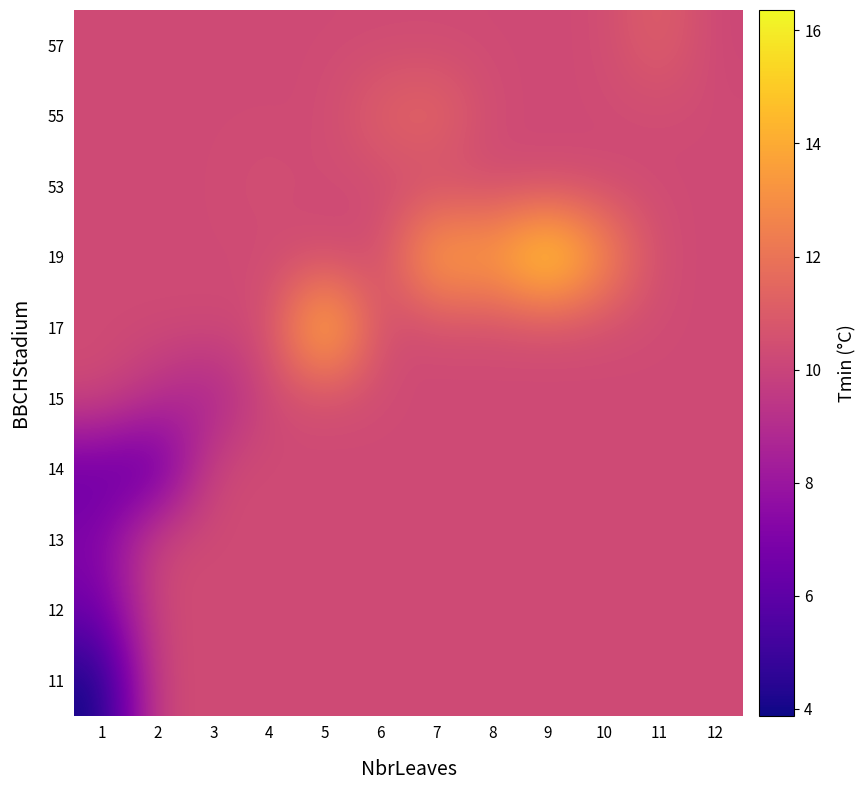

What is the smallest value displayed?

3.9